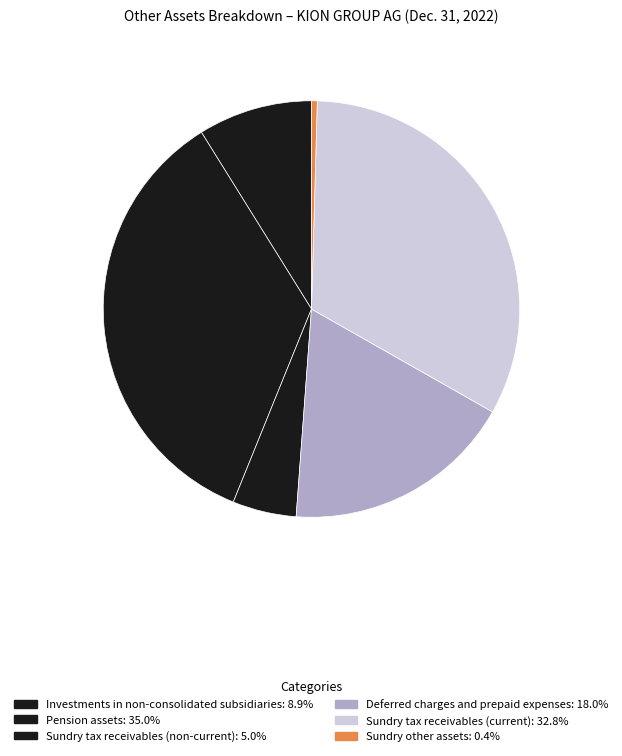

Does any single category account for the majority?

No